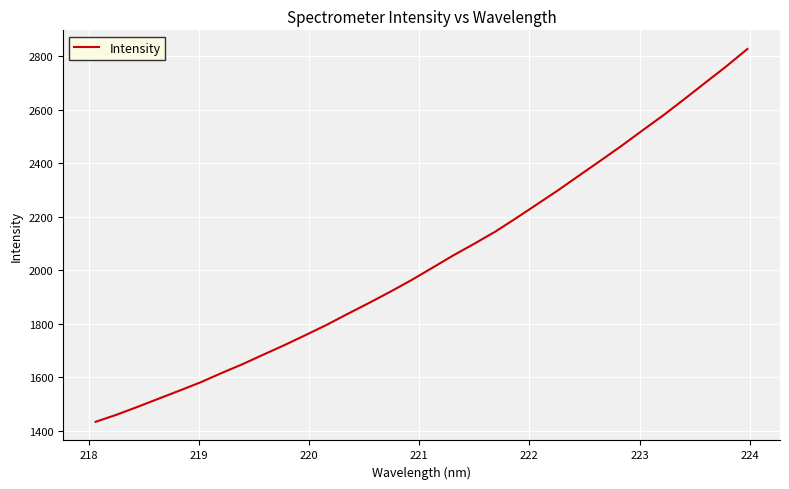

What is the smallest value displayed?

1434.4